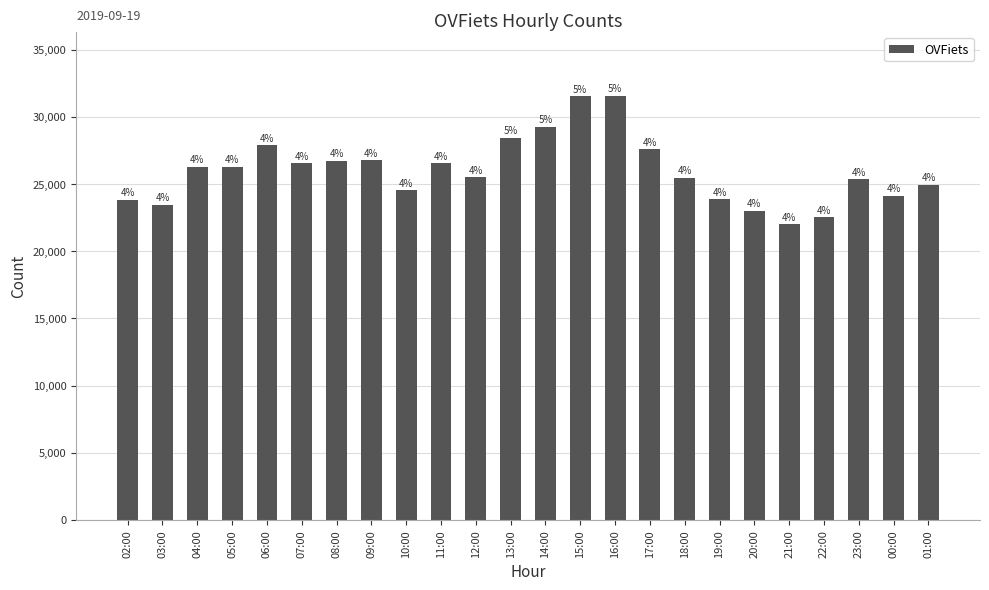

The chart shows a value of 31532 at 15:00. True or false?

True